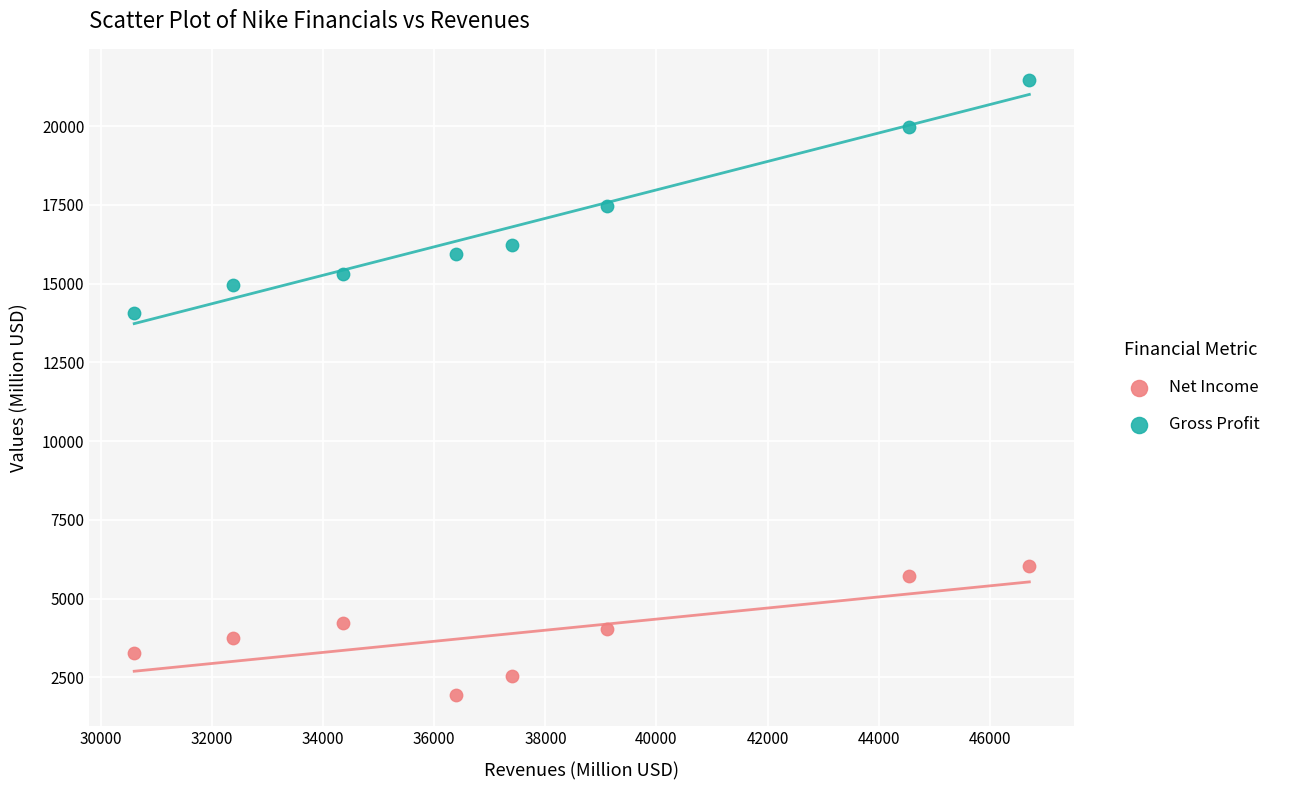

Which series reaches the minimum Y coordinate?

Net Income